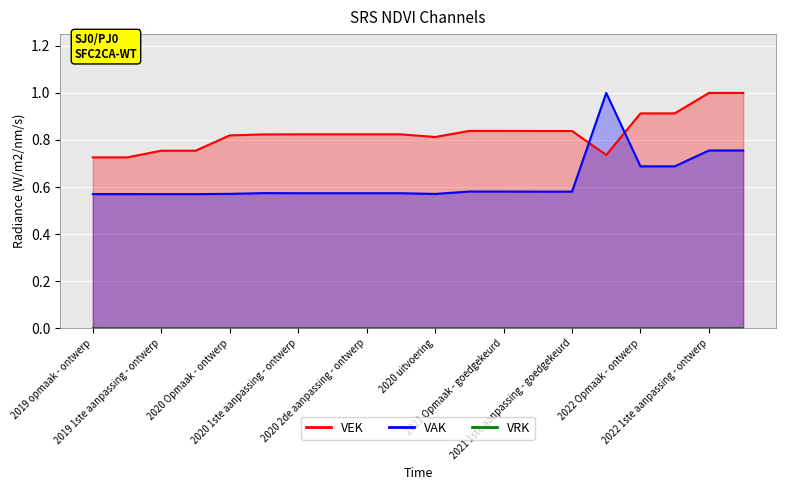

What is the change in value from 2021 uitvoering to 2022 1ste aanpassing - ontwerp?

+0.3